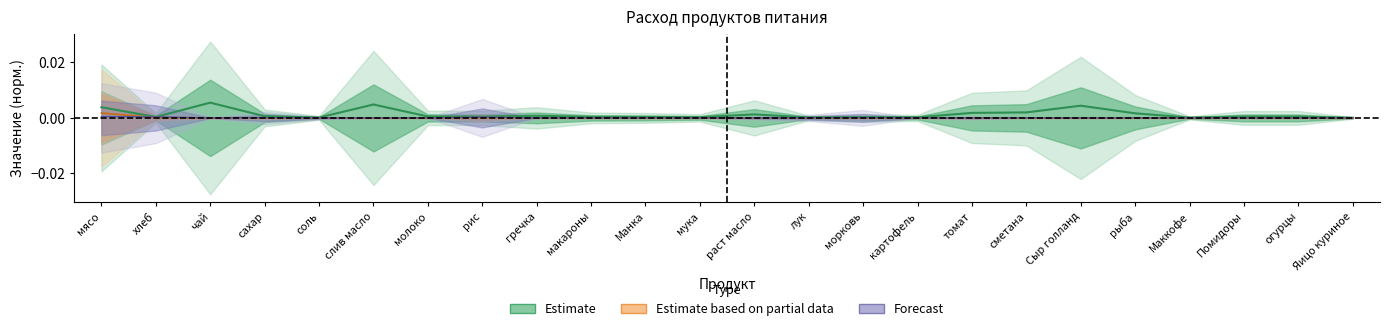

Between огурцы and томат, which is larger?

томат